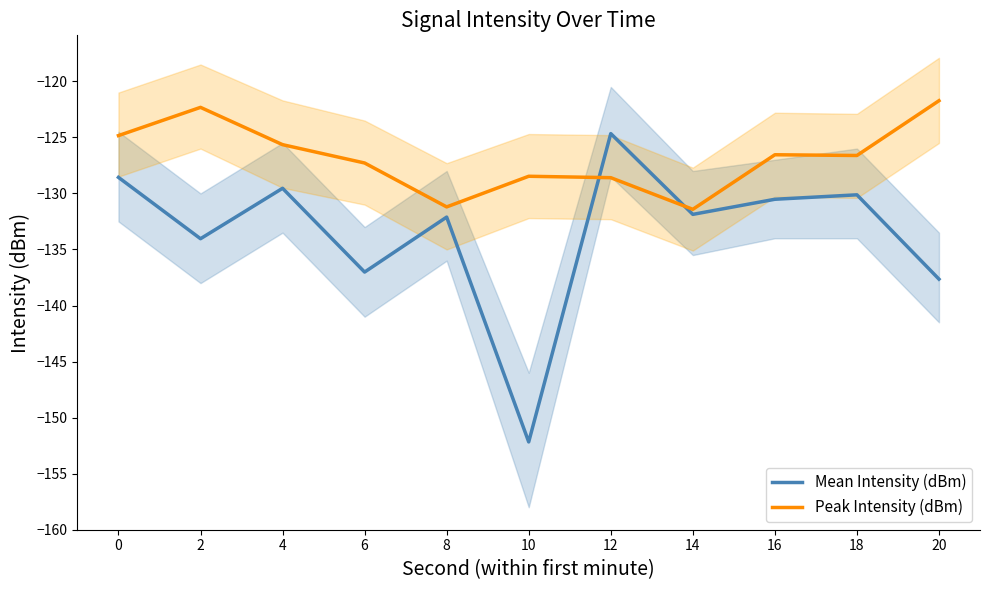

Is the value of Peak Intensity (dBm) at 2 greater than the value of Mean Intensity (dBm) at 8?

Yes